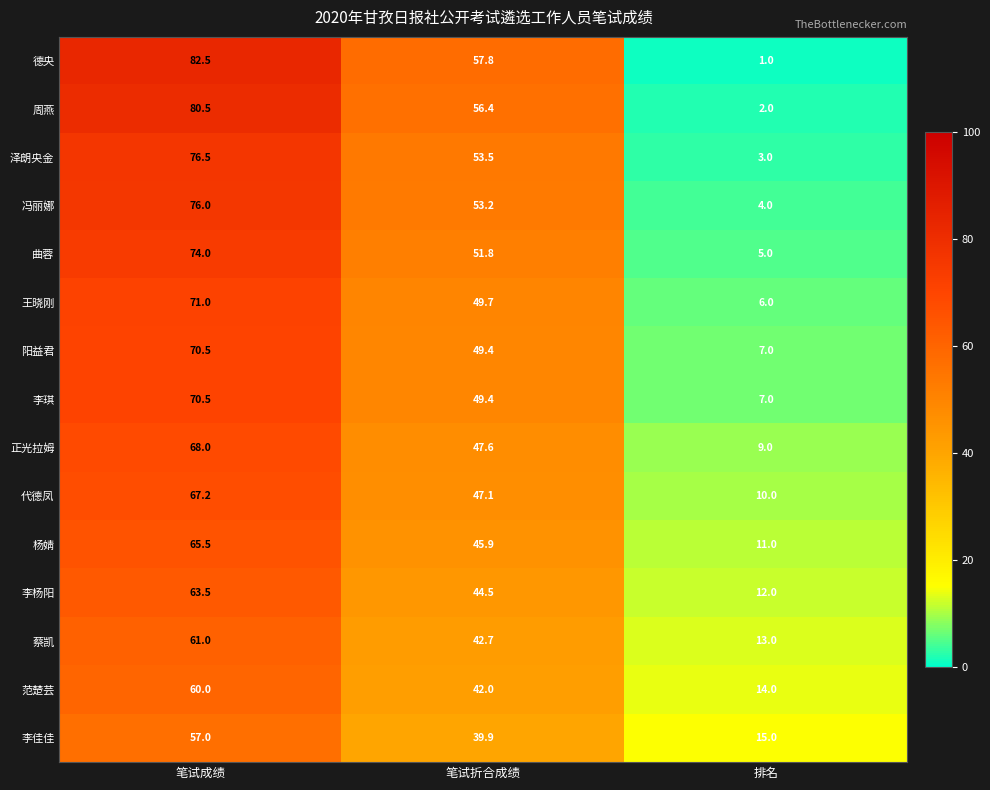

What is the total value across all series at 笔试成绩?

1043.7